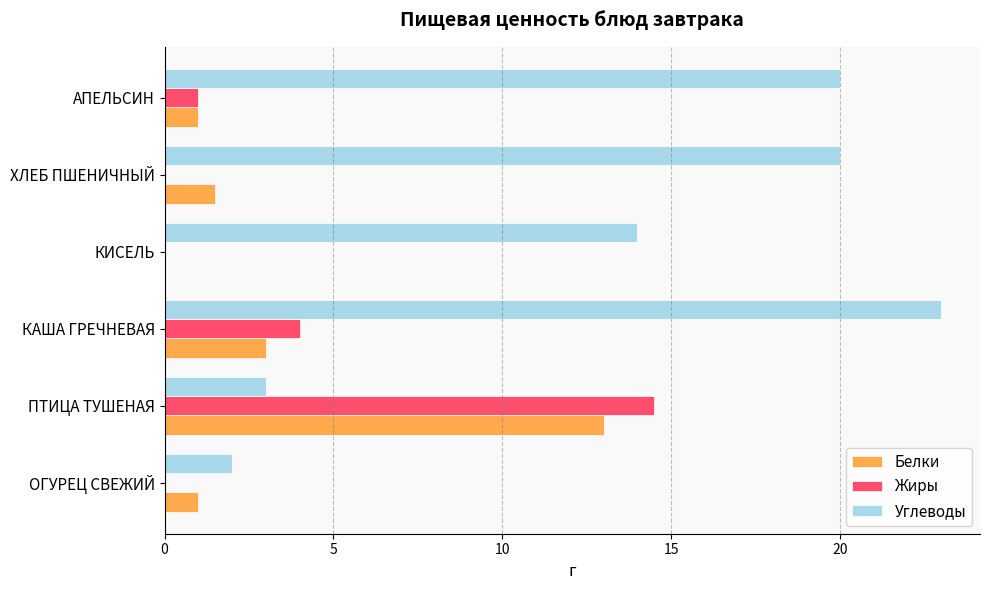

What is the maximum value shown in the chart?

23.0